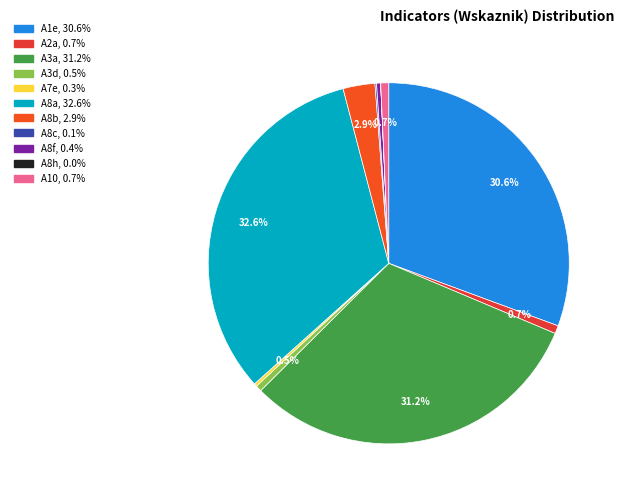

How many slices are in this pie chart?

11